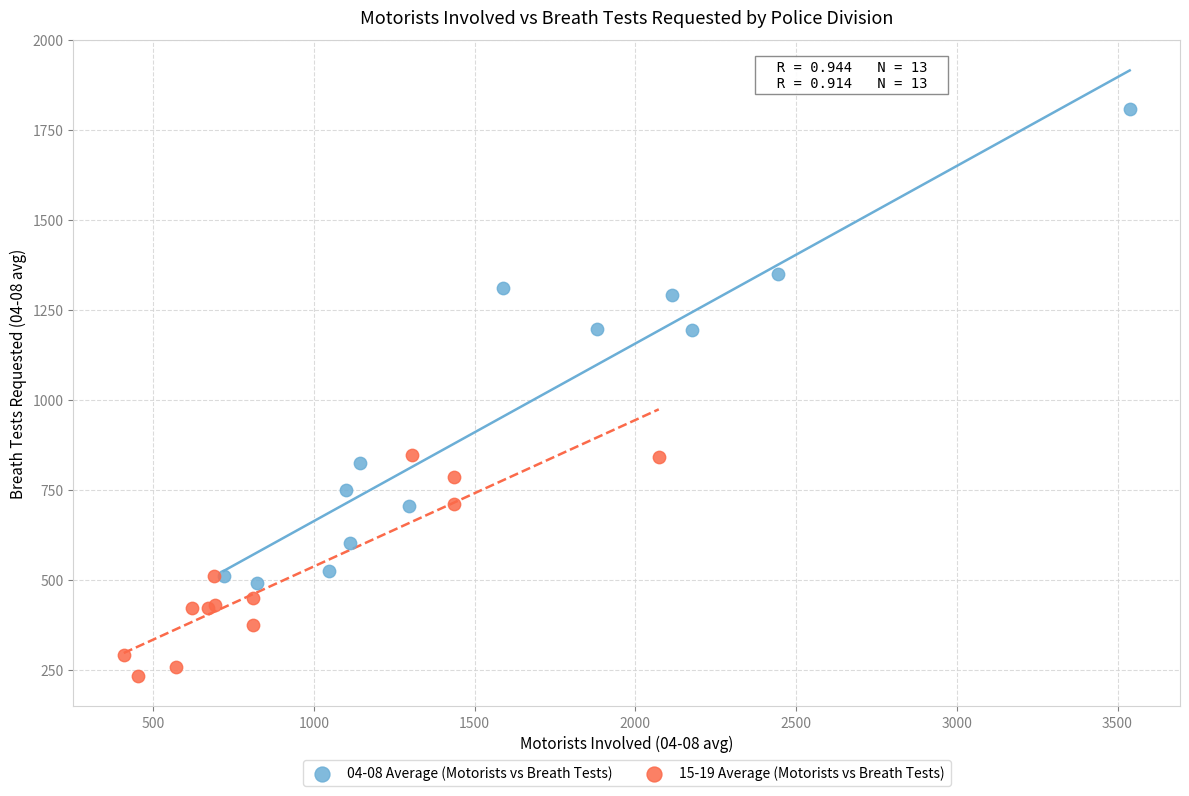

Which series contains the lowest Y value?

15-19 Average (Motorists vs Breath Tests)